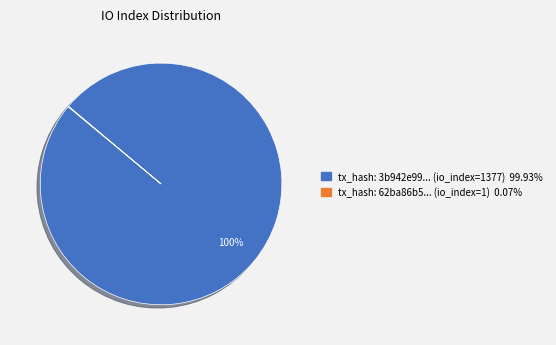

To the nearest percent, what is the difference between the largest and smallest slice percentages?

100%